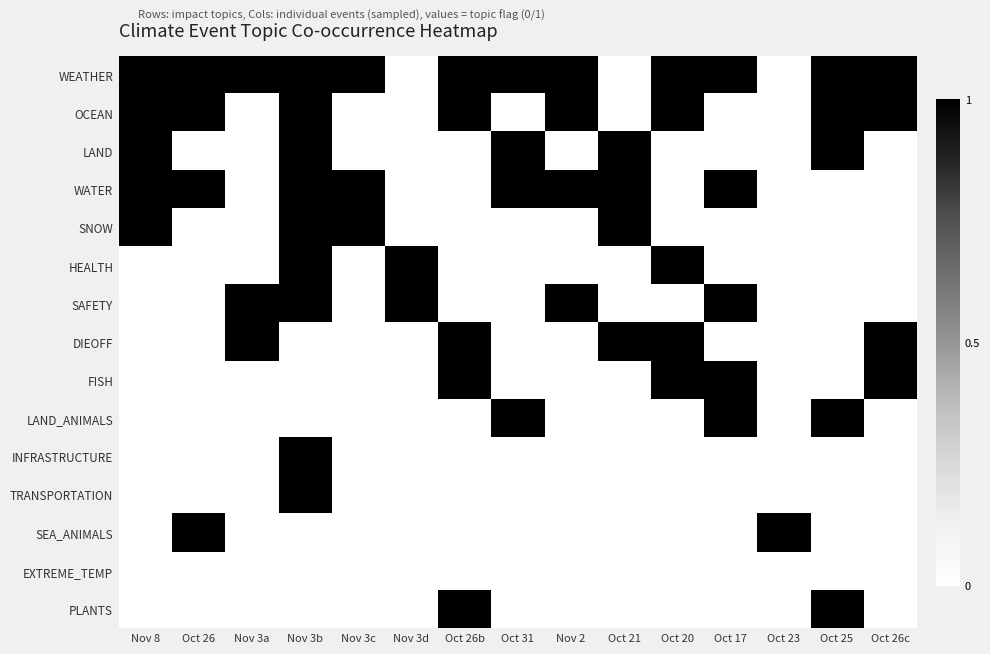

At which category is the sum across all series the highest?

Nov 8